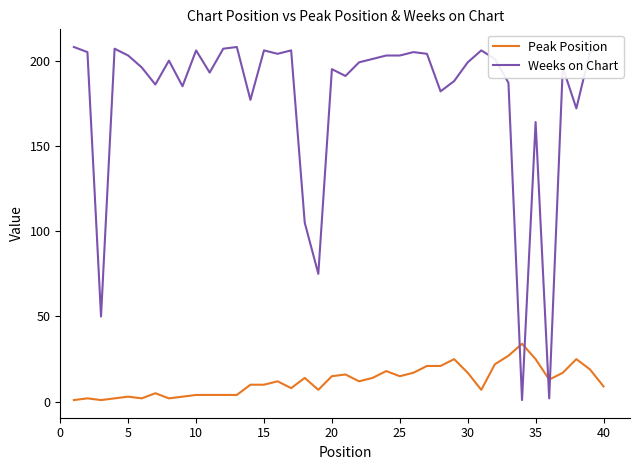

After their last crossing, which series has the higher values: Peak Position or Weeks on Chart?

Weeks on Chart